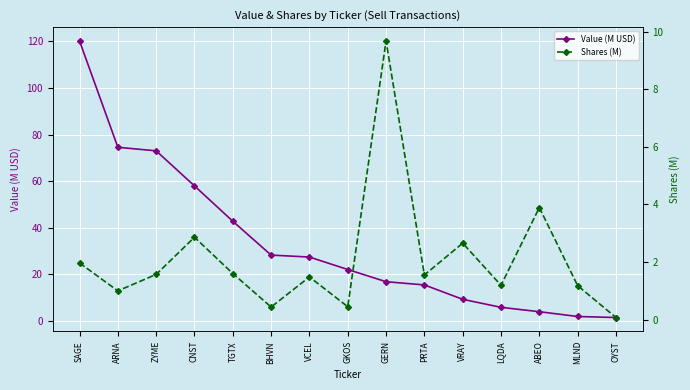

List the series in order of their overall mean, highest first.

Value (M USD), Shares (M)